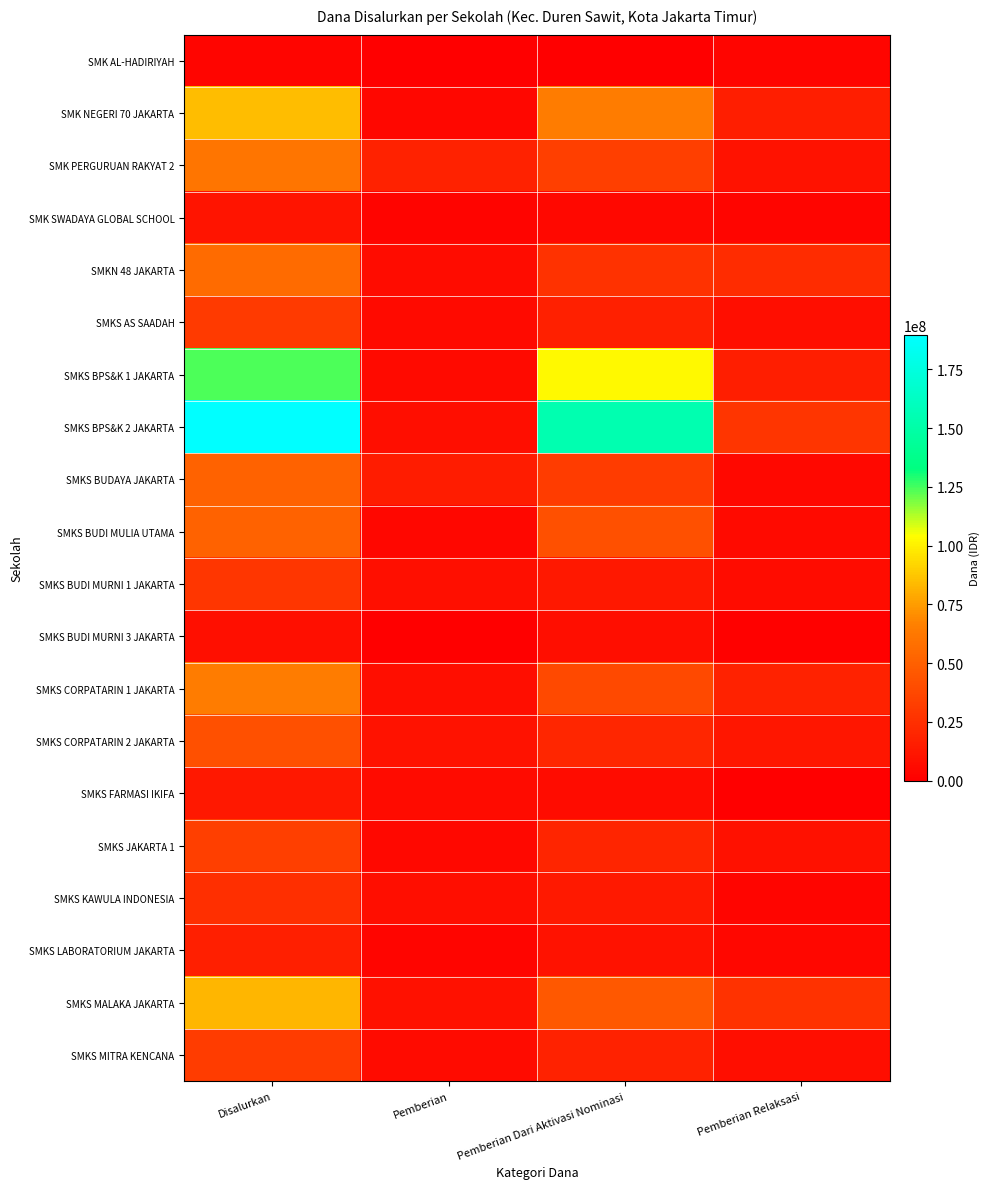

Count the number of data series in this chart.

20